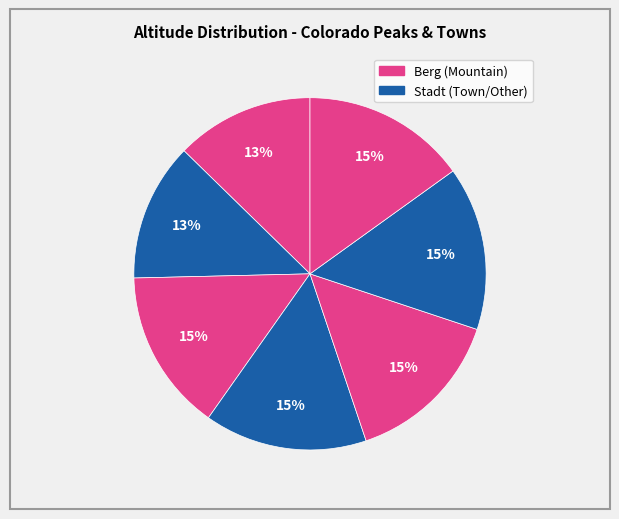

Count the number of slices in the pie.

7